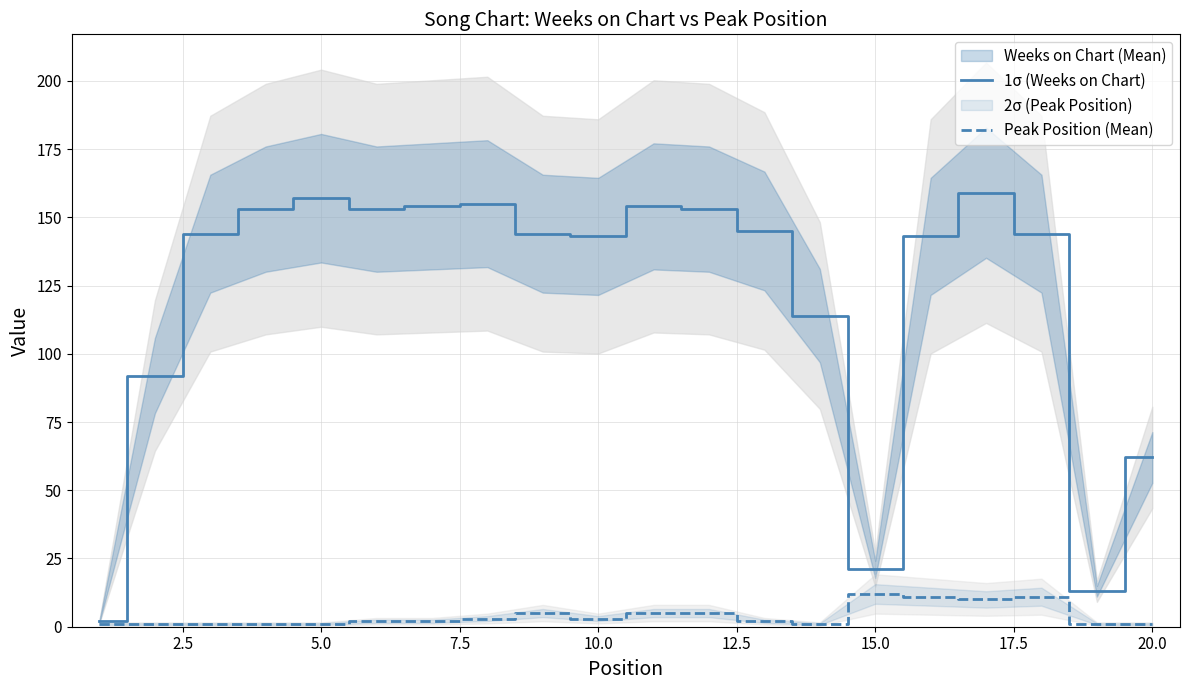

The Peak Position (Mean) series shows 18 at 15. True or false?

False